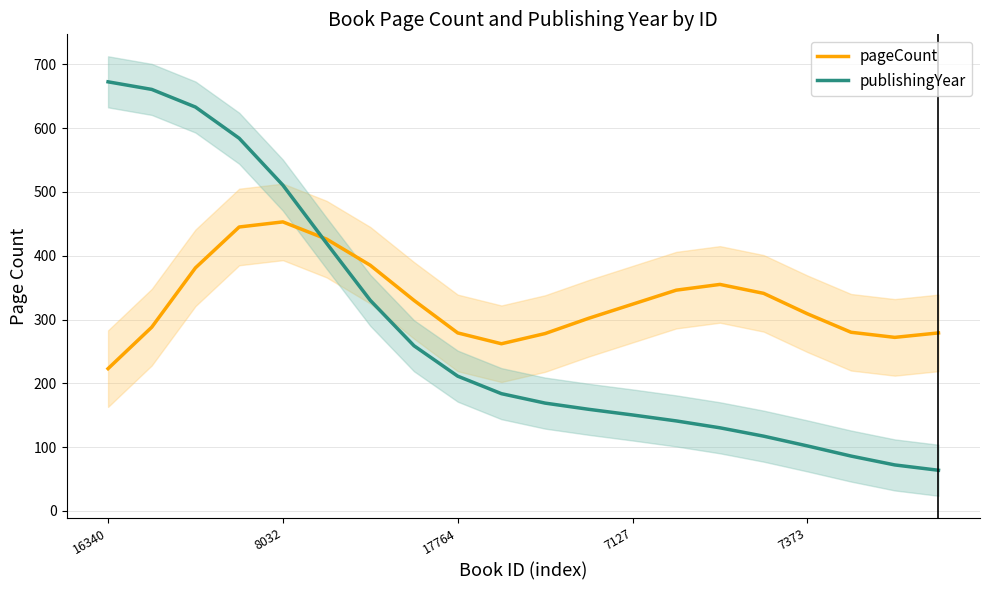

How many lines are shown in the chart?

2